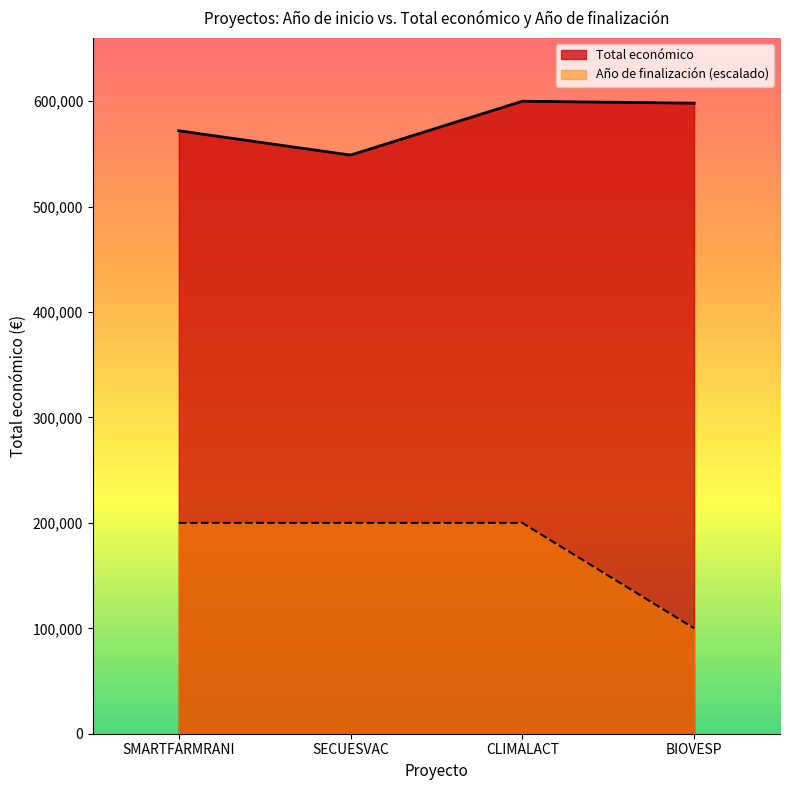

How many lines are shown in the chart?

2